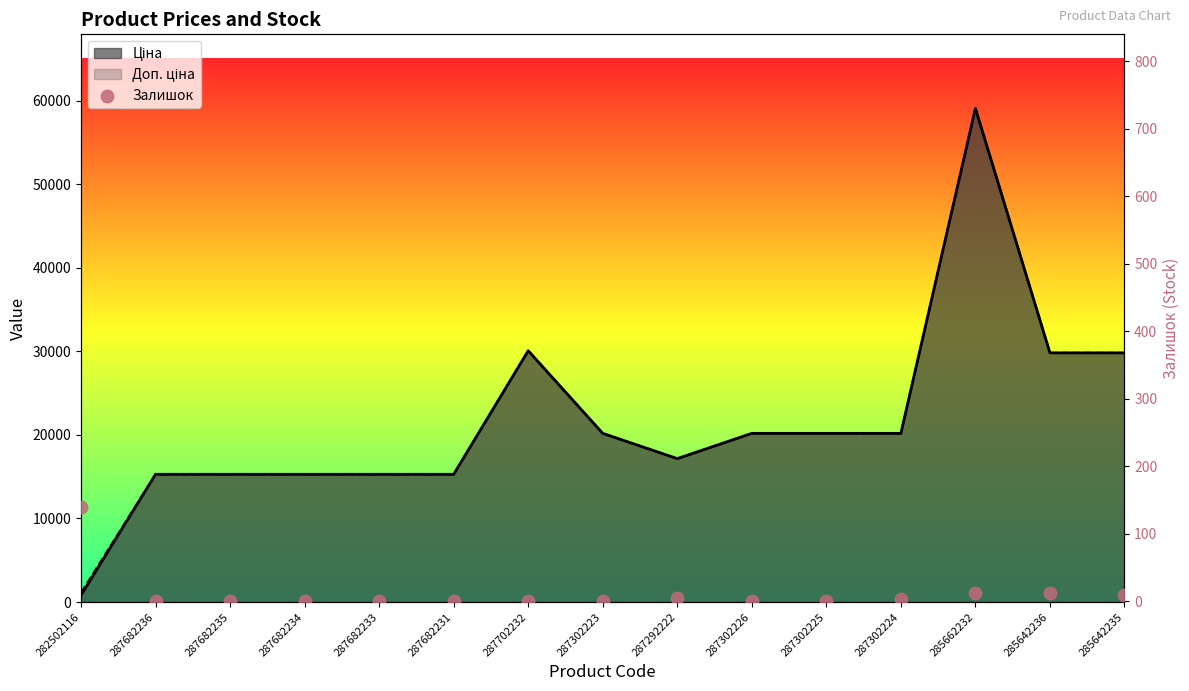

What is the change in value from 287682234 to 285662232?

+13